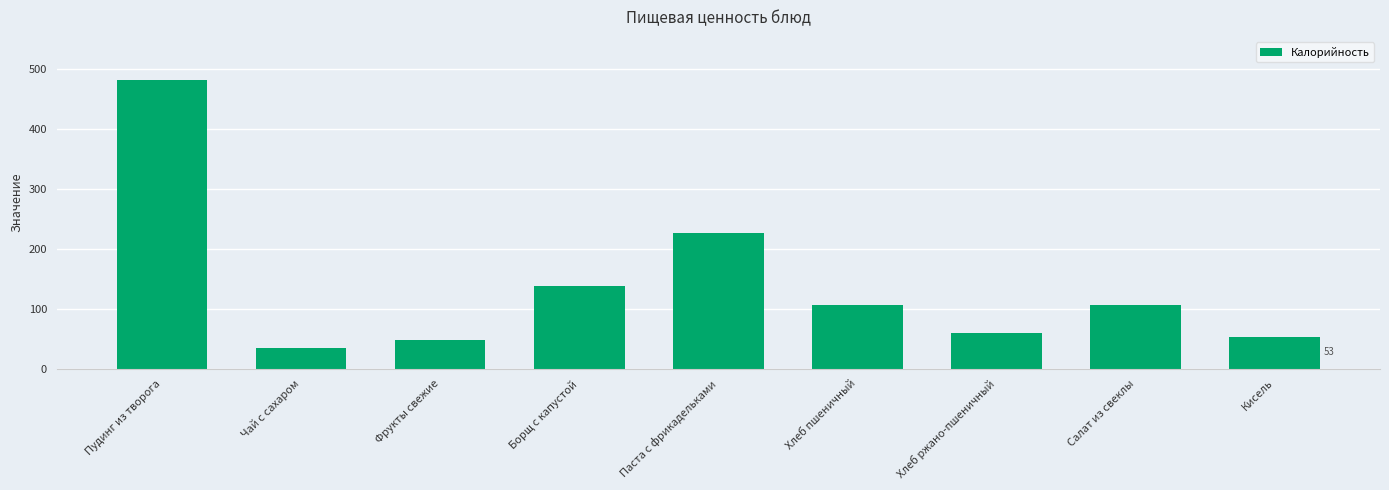

What is the label of the 7th bar from the left?

Хлеб ржано-пшеничный